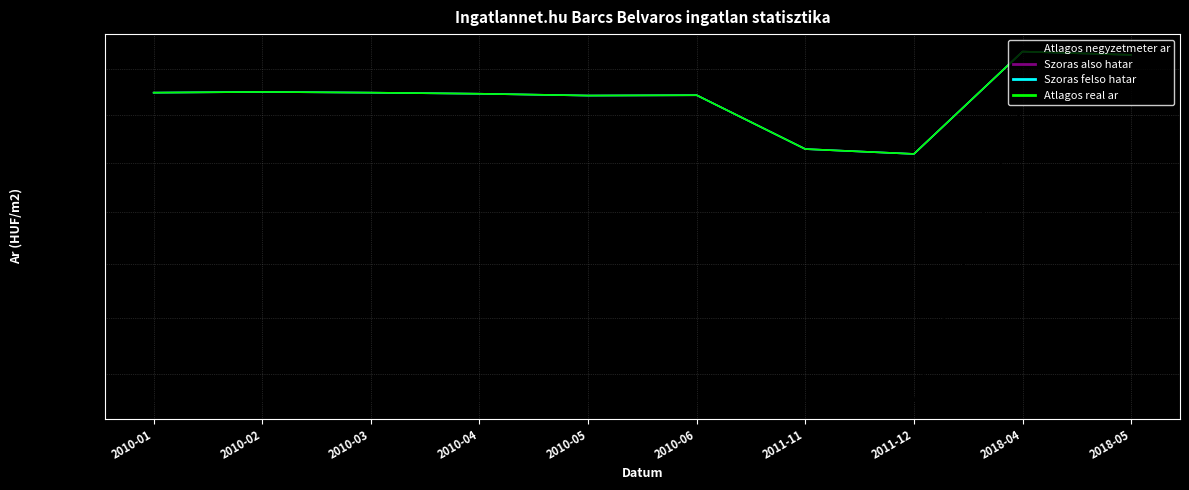

True or false: Atlagos negyzetmeter ar has a value of 107692 at 2010-03.

True